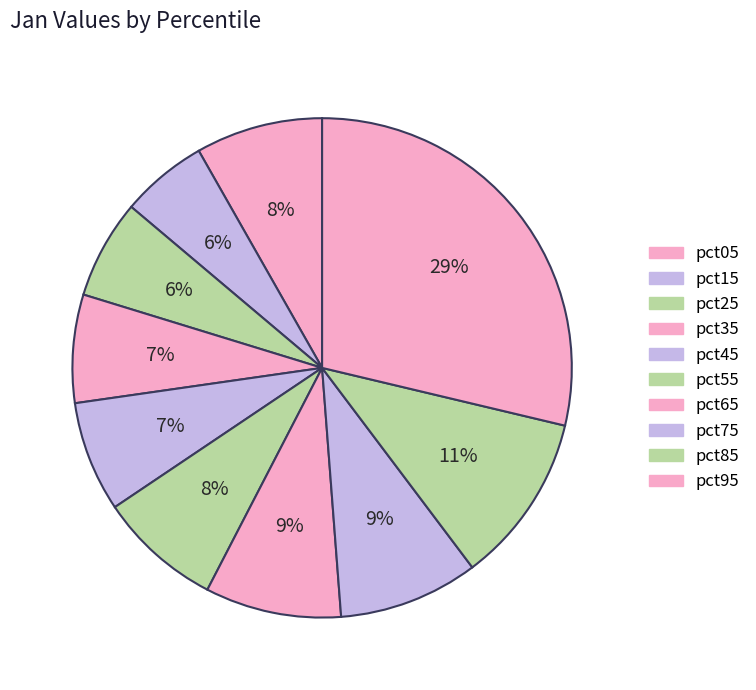

To the nearest percent, what is the combined percentage of pct75 and pct95?

38%